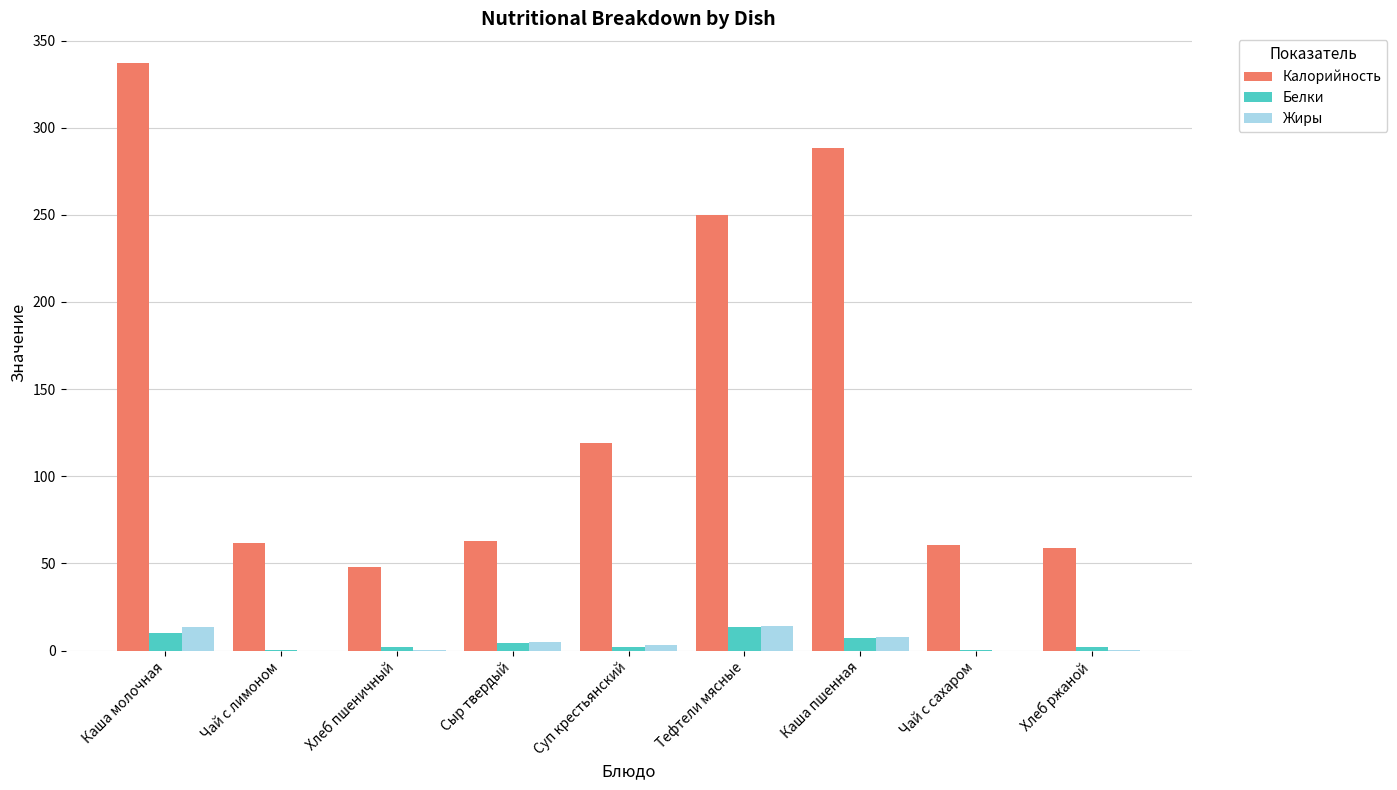

What is the sum of all Калорийность values?

1285.9